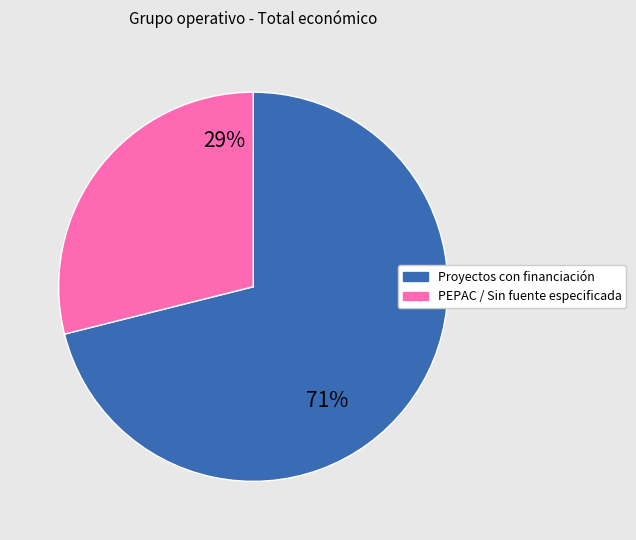

To the nearest percent, what is the average slice percentage?

50%